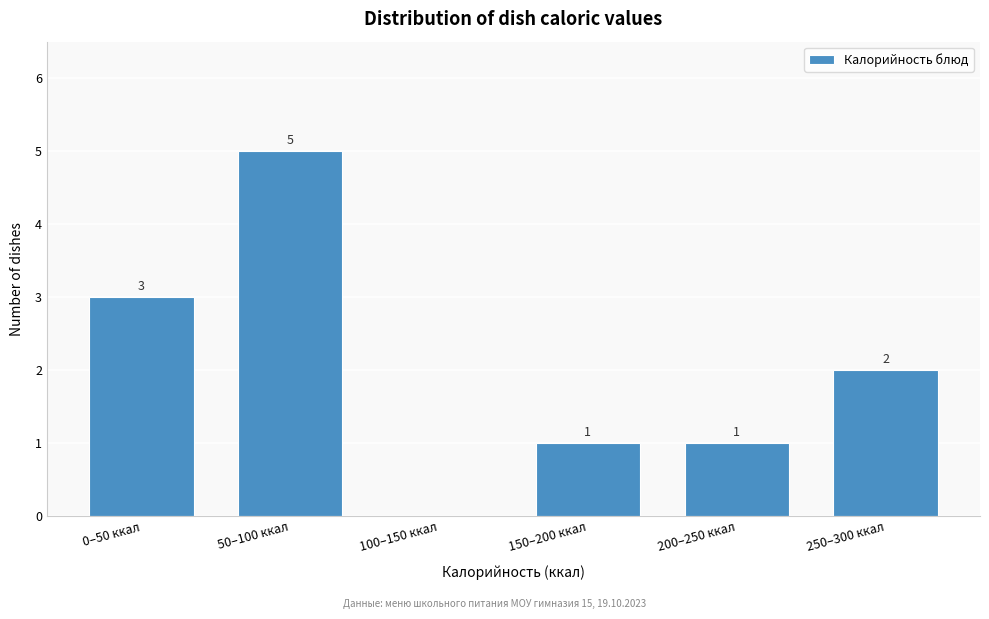

Reading left to right, transcribe all the data shown in this chart.

0–50 ккал=3	50–100 ккал=5	100–150 ккал=0	150–200 ккал=1	200–250 ккал=1	250–300 ккал=2